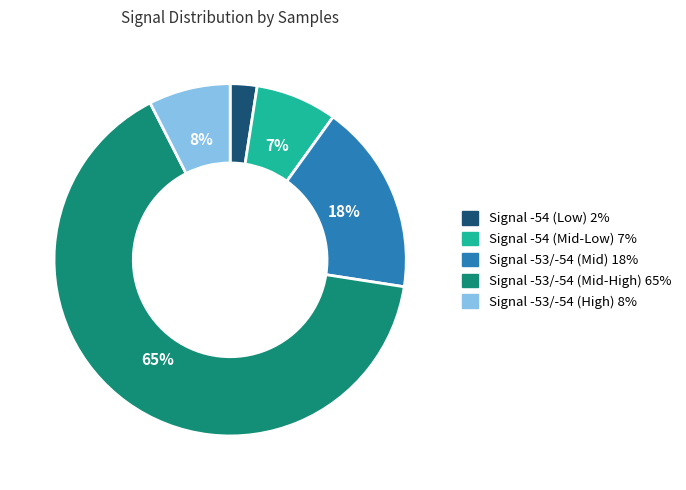

Does any single category account for the majority?

Yes